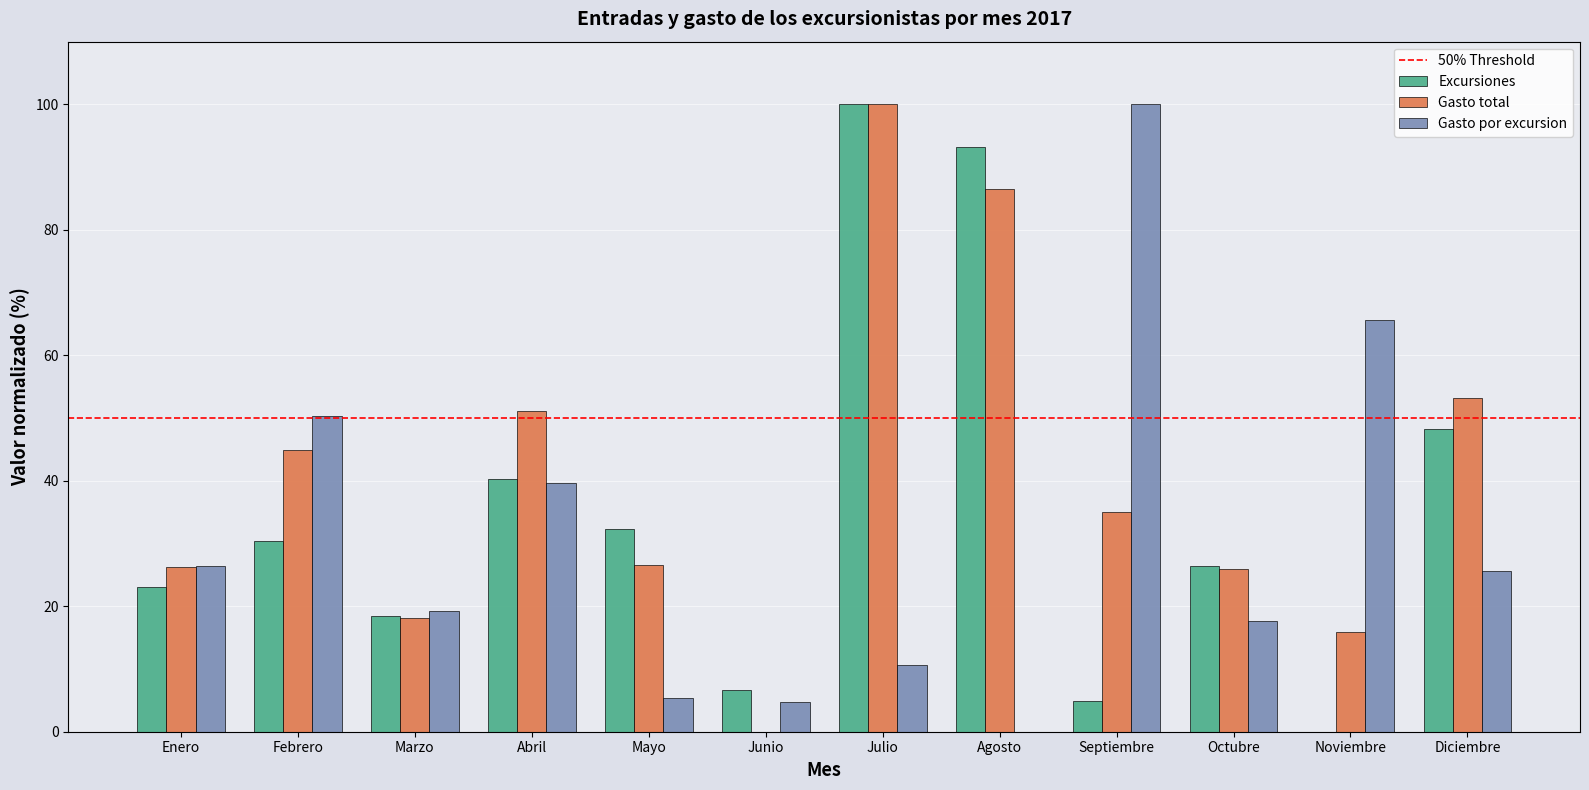

The Excursiones series shows 15.4 at Enero. True or false?

False